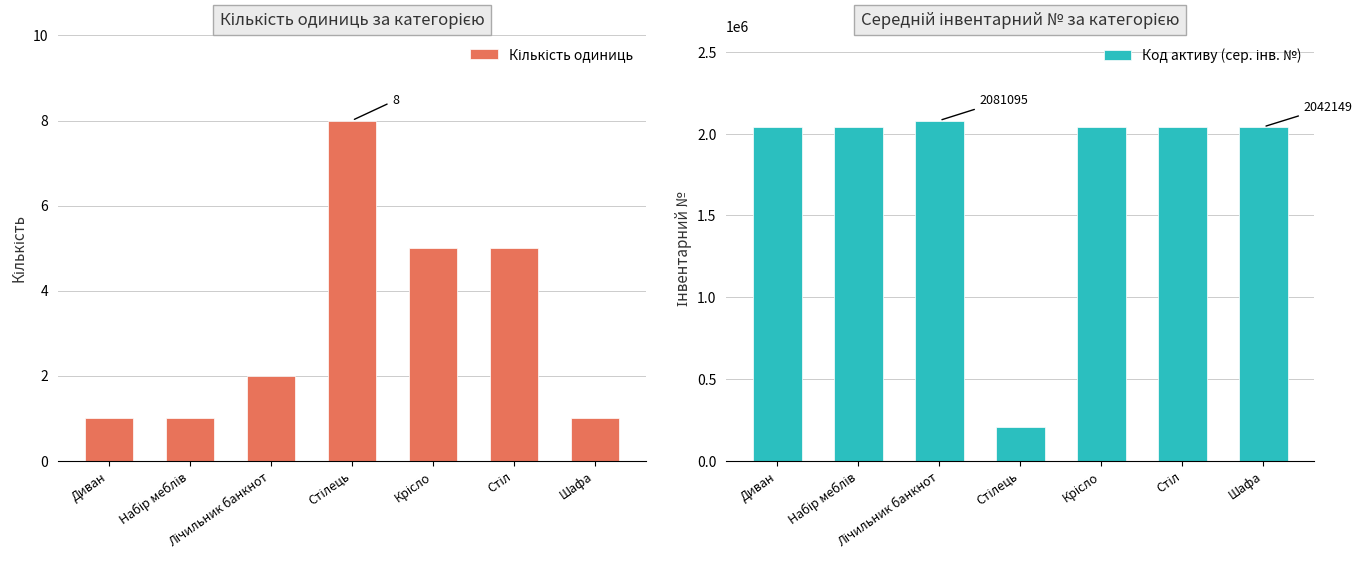

List the series in order of their peak value, highest first.

Код активу (сер. інв. №), Кількість одиниць